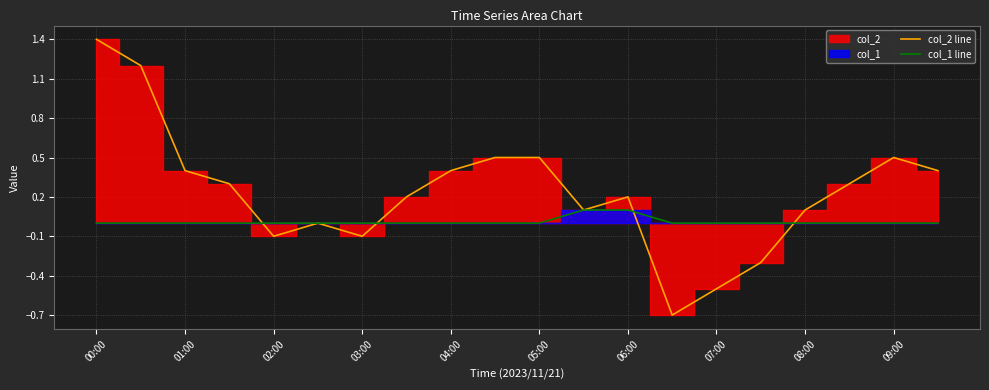

How many positive values does the col_2 line series have?

14